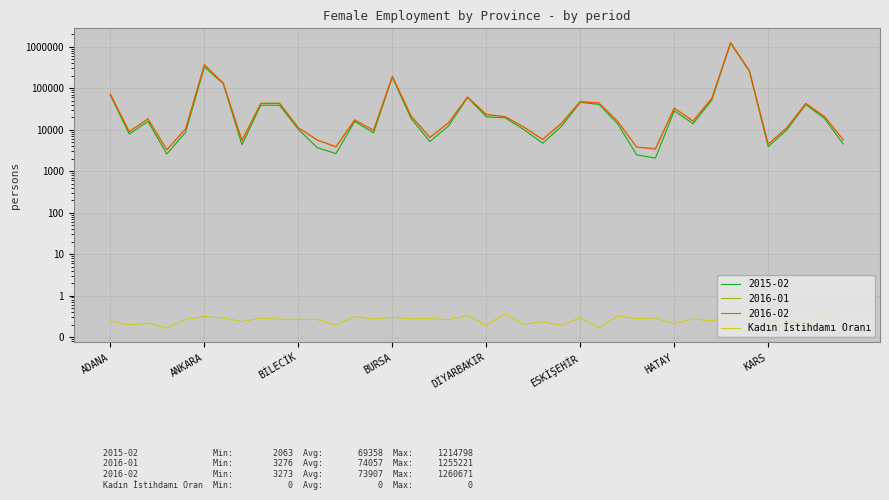

What is the greatest value displayed?

0.4